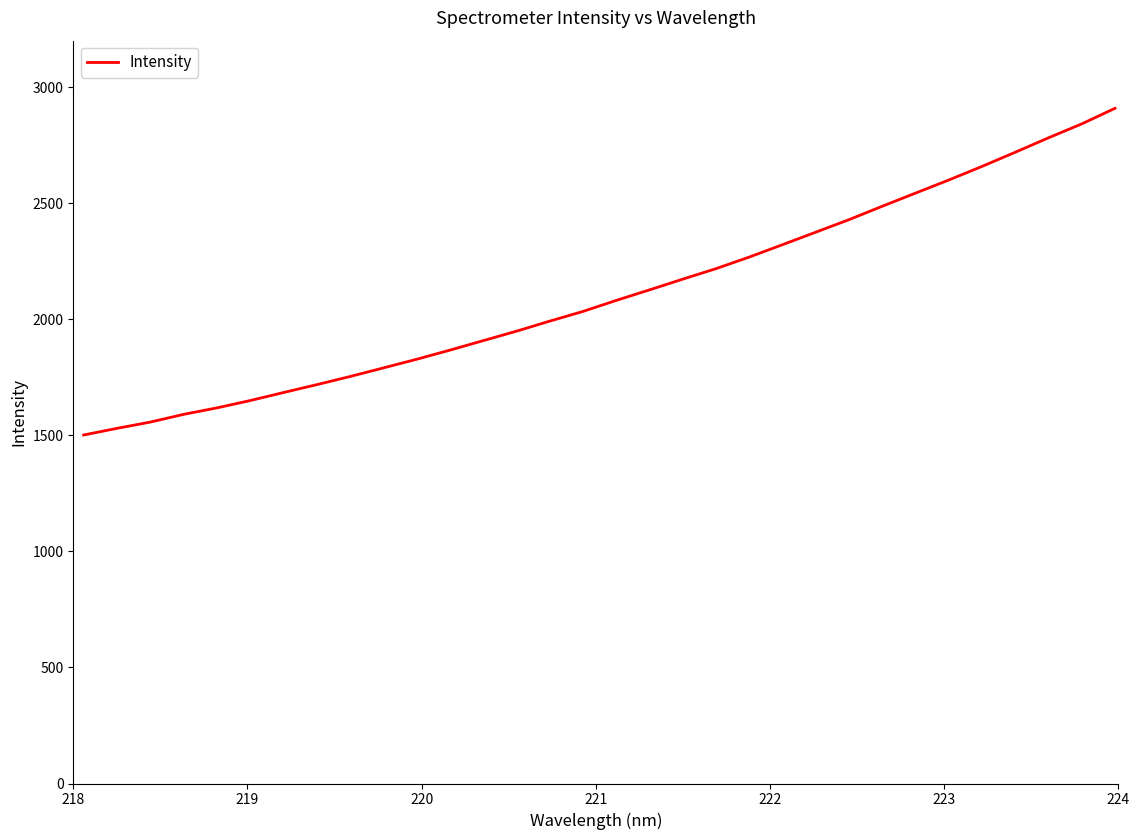

What is the minimum value shown in the chart?

1501.3